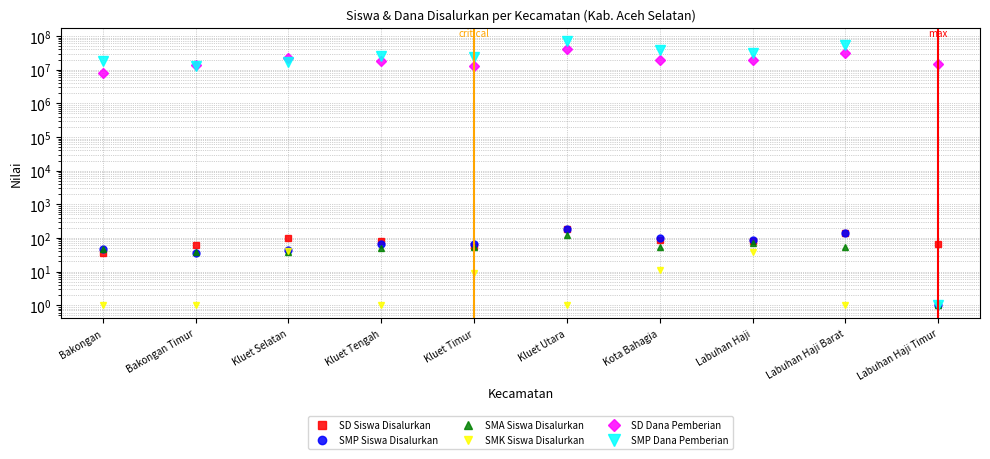

Which has a higher value, Kluet Selatan or Bakongan?

Kluet Selatan